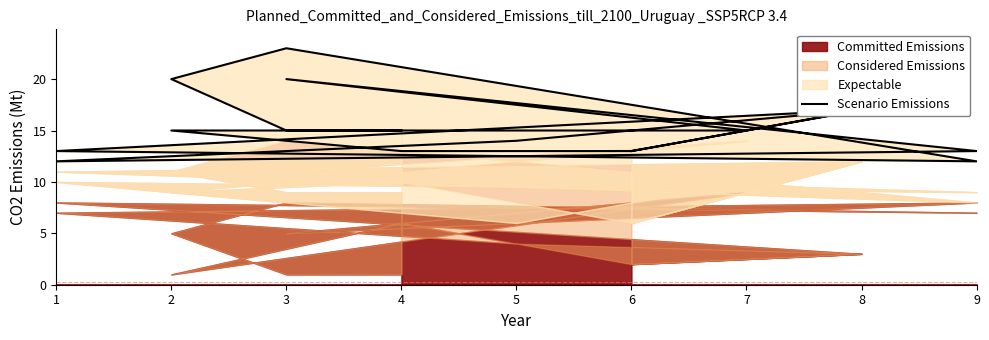

Which has a higher value, 3 or 1?

3